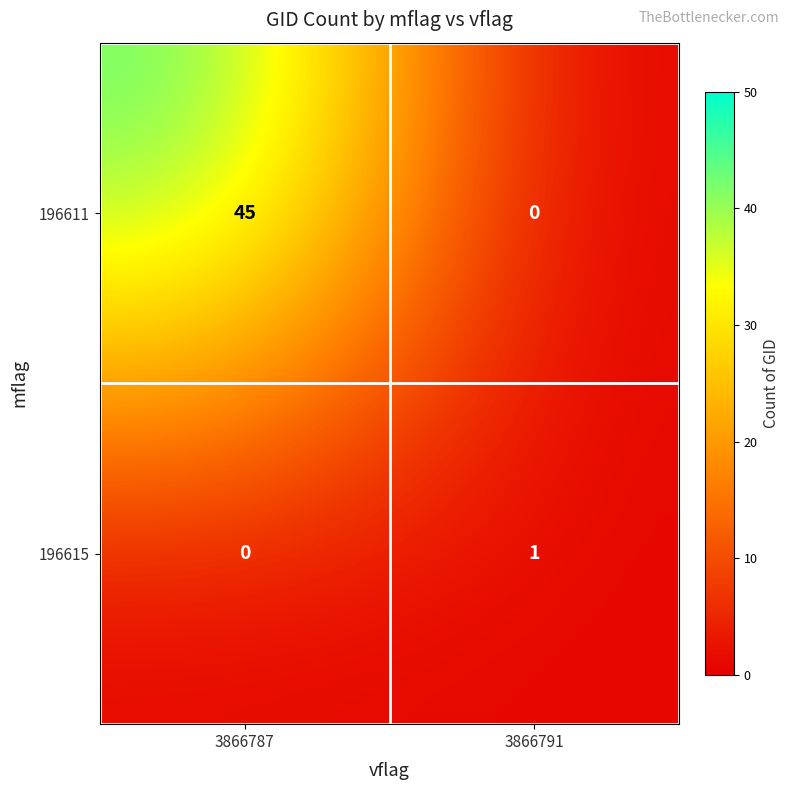

Is it true that 196615 equals 1 at 3866791?

True